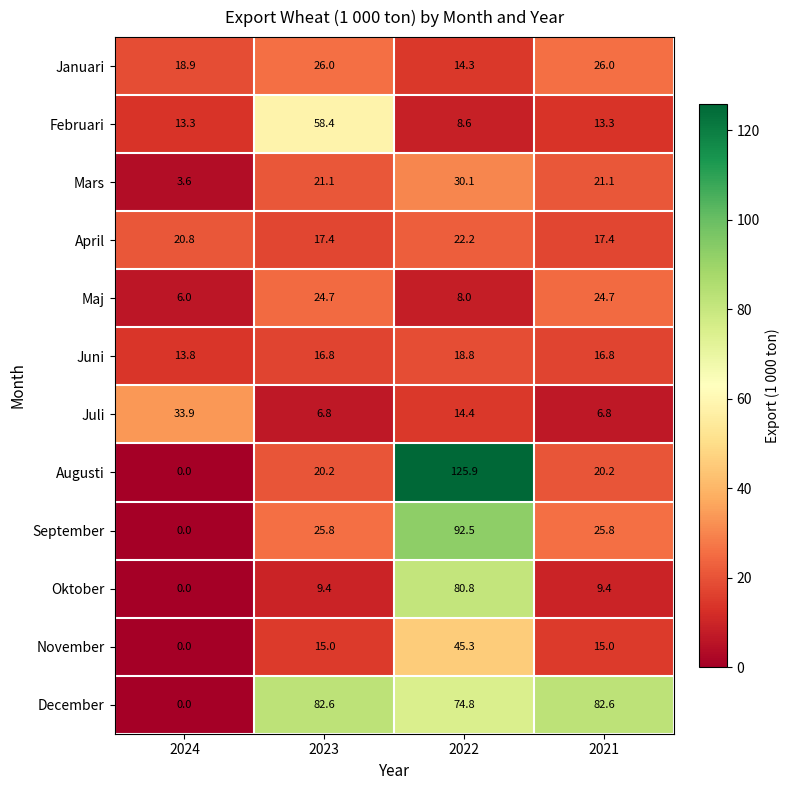

Rank the series by their maximum value, from lowest to highest.

Juni, April, Maj, Januari, Mars, Juli, November, Februari, Oktober, December, September, Augusti